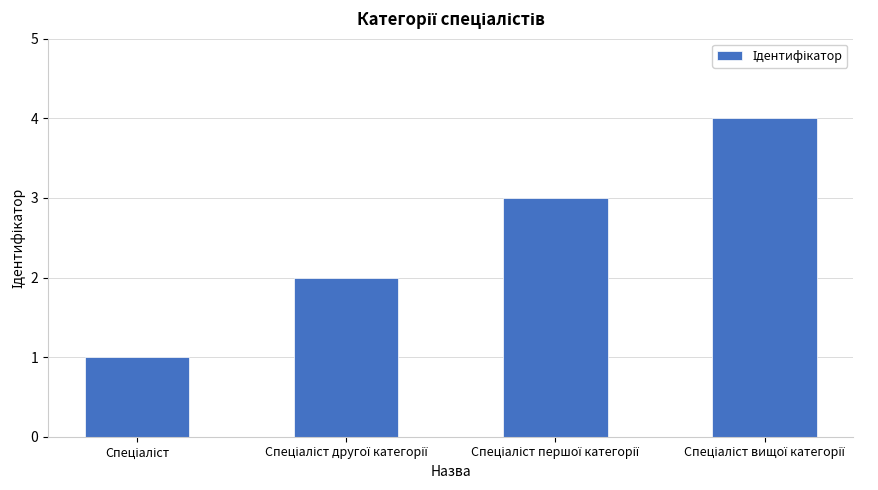

What is the maximum value shown in the chart?

4